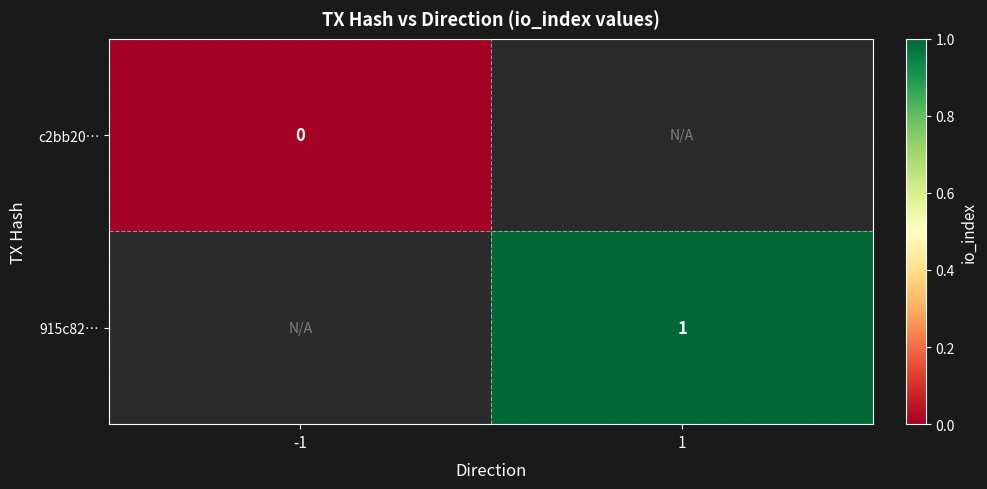

The value of 915c82… at 1 is 0.2. True or false?

False